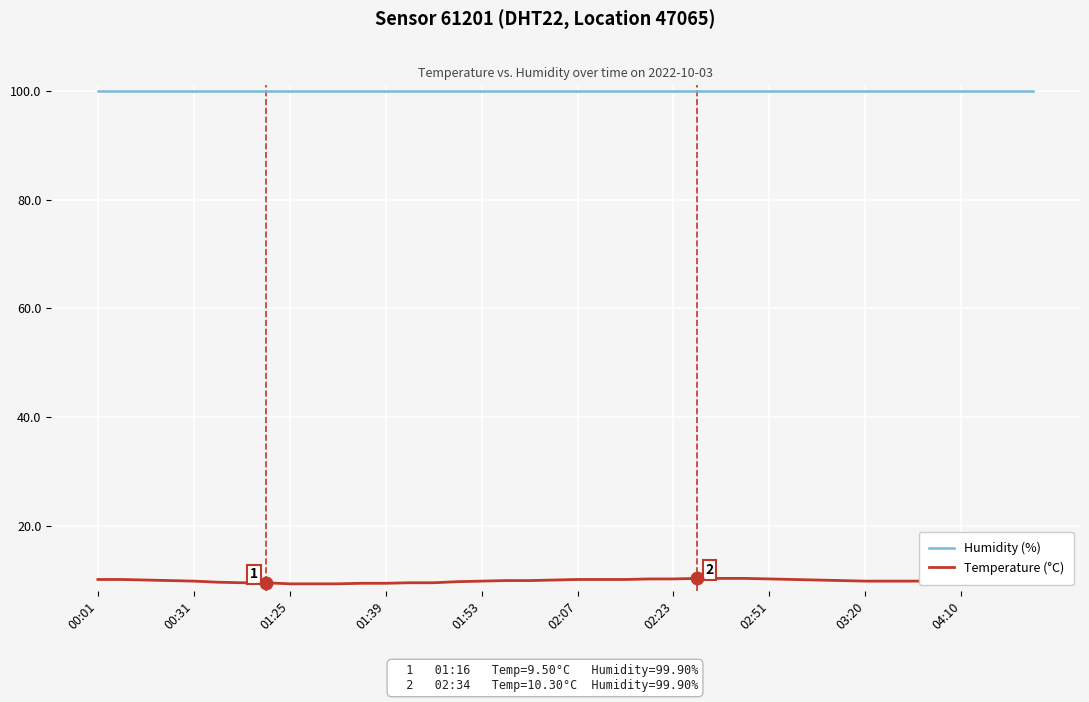

Which series has the widest spread of values?

Temperature (°C)